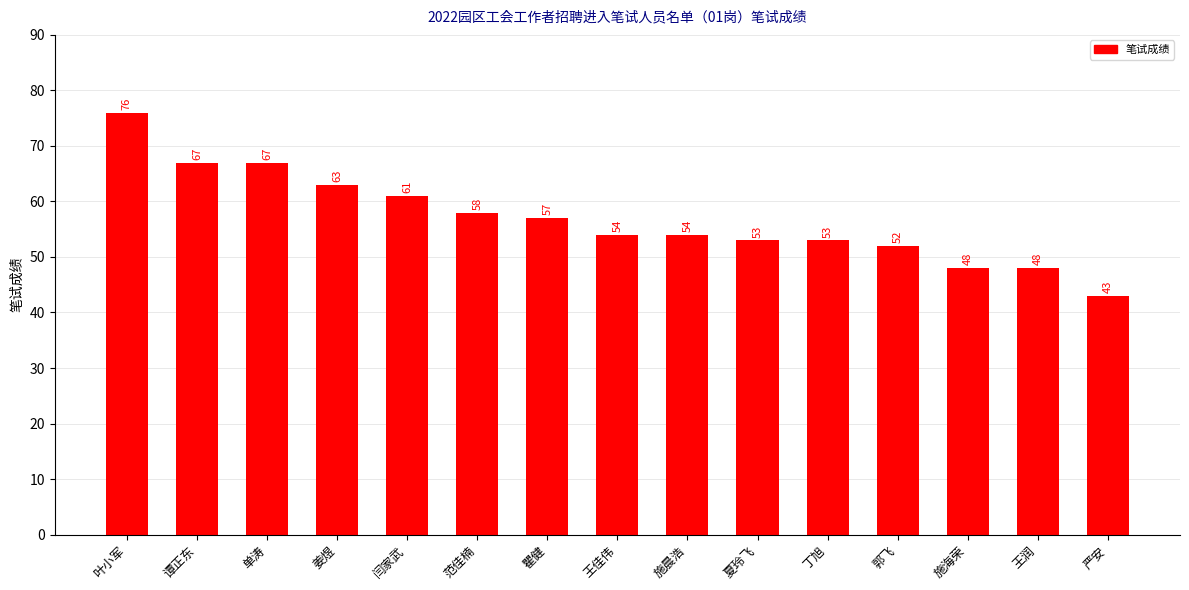

Is it true that the value at 施海荣 is 48?

True